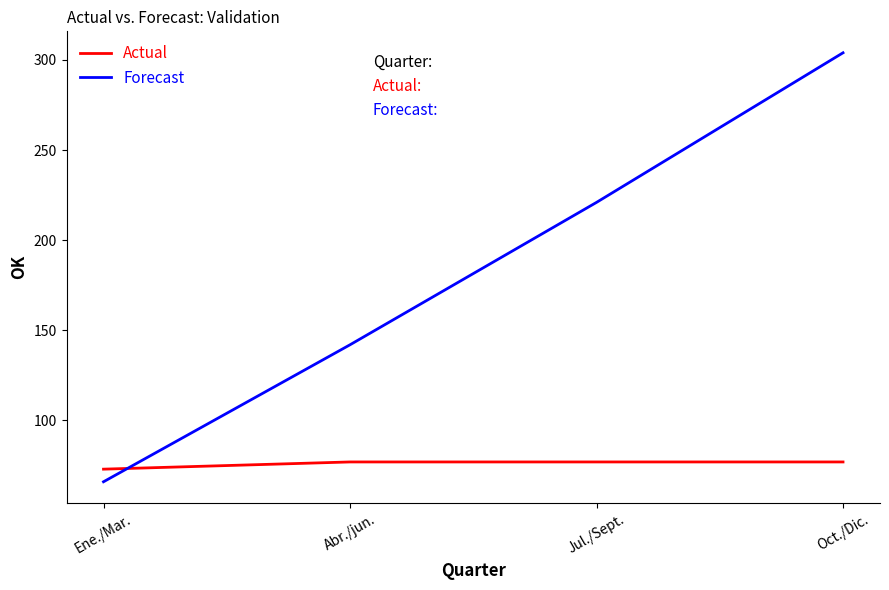

What is the sum of all Actual values?

304